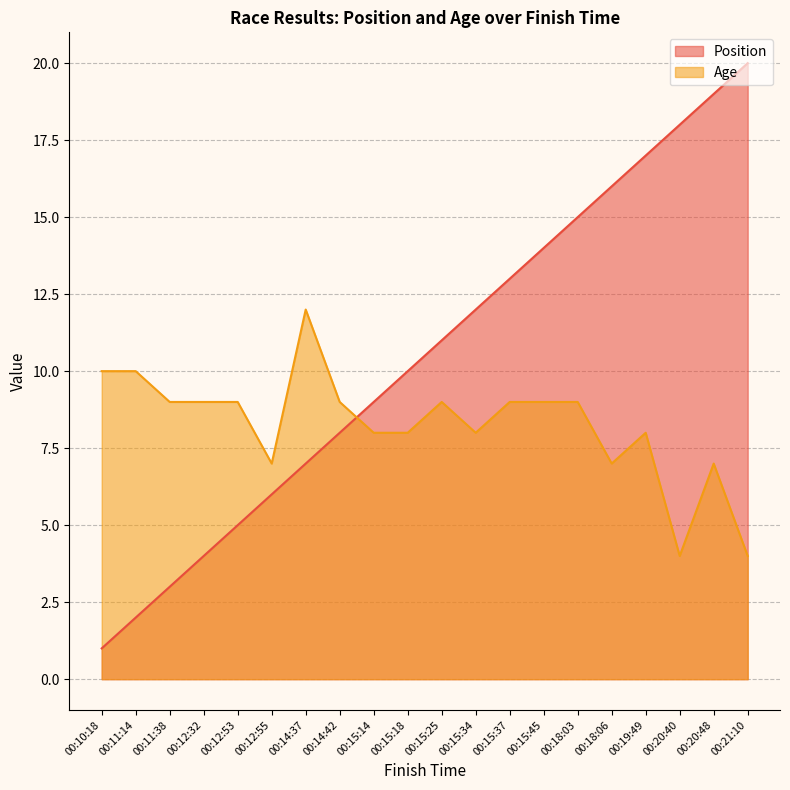

Which series ends up on top after the final intersection of Age and Position?

Position